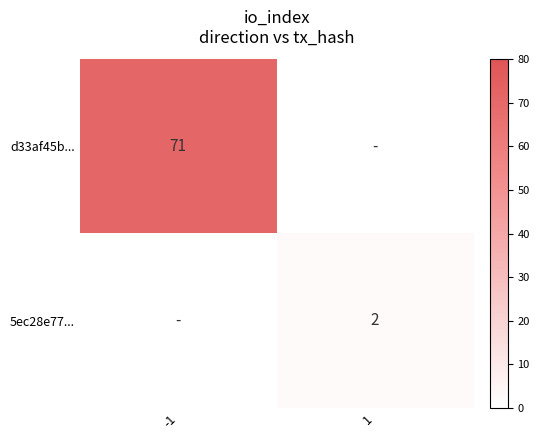

True or false: 5ec28e77... has a value of 3 at 1.

False